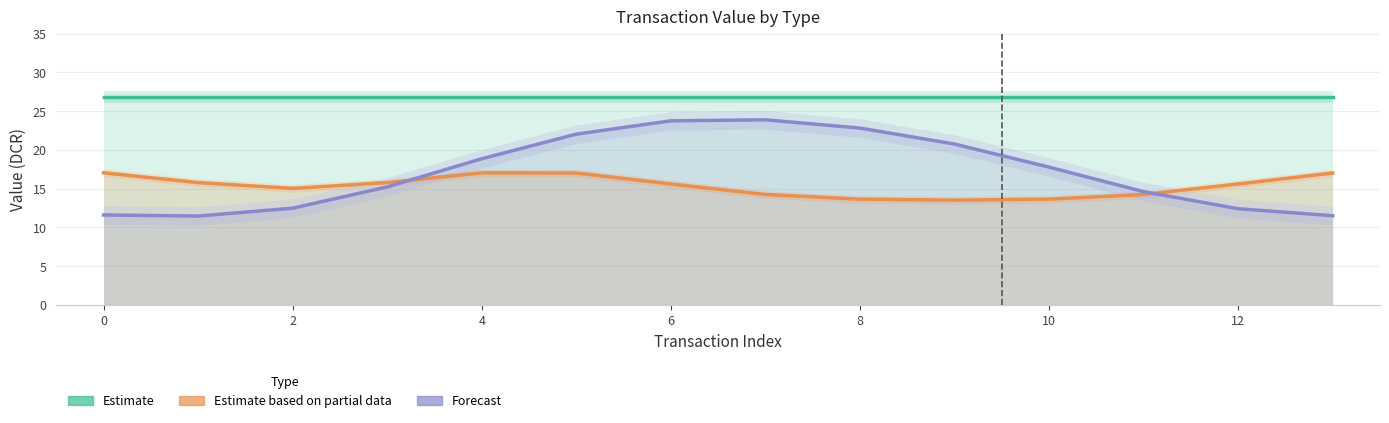

The value of io_index (scaled) at 6 is 5.9. True or false?

False